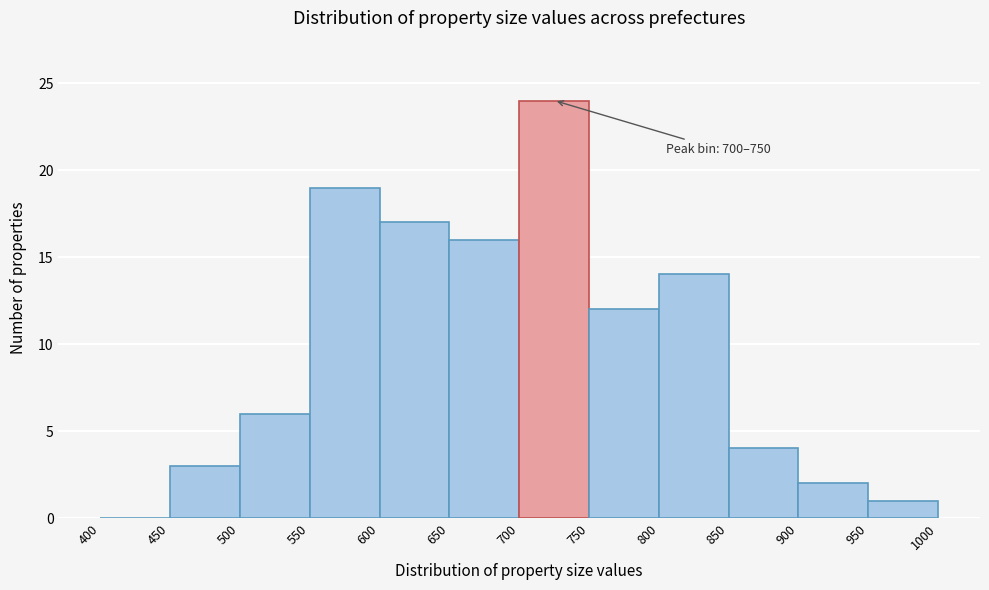

Which range on the x-axis has the tallest bar?

700 to 750